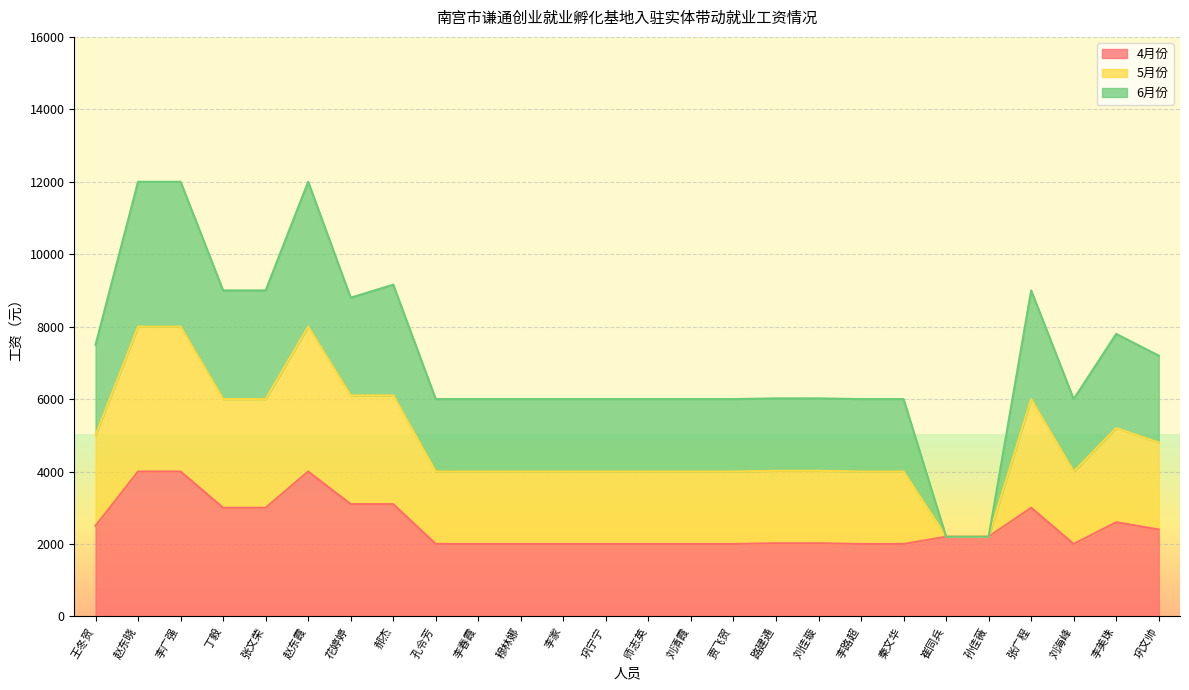

What is the approximate value of 4月份 at 穆林娜?

2000